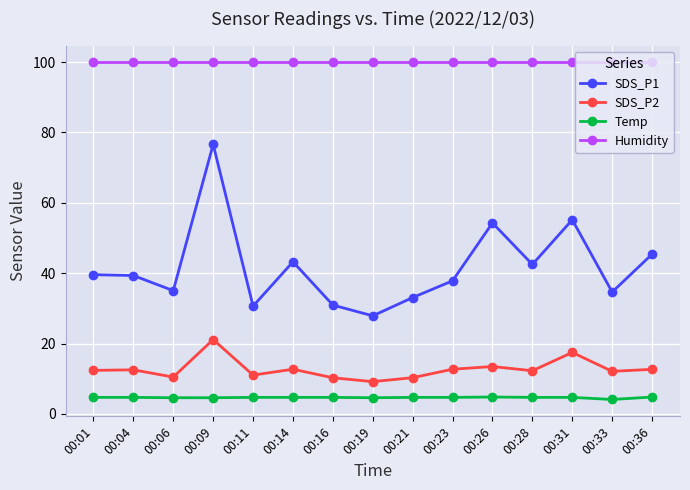

Where does the SDS_P1 series first go above 39?

00:01